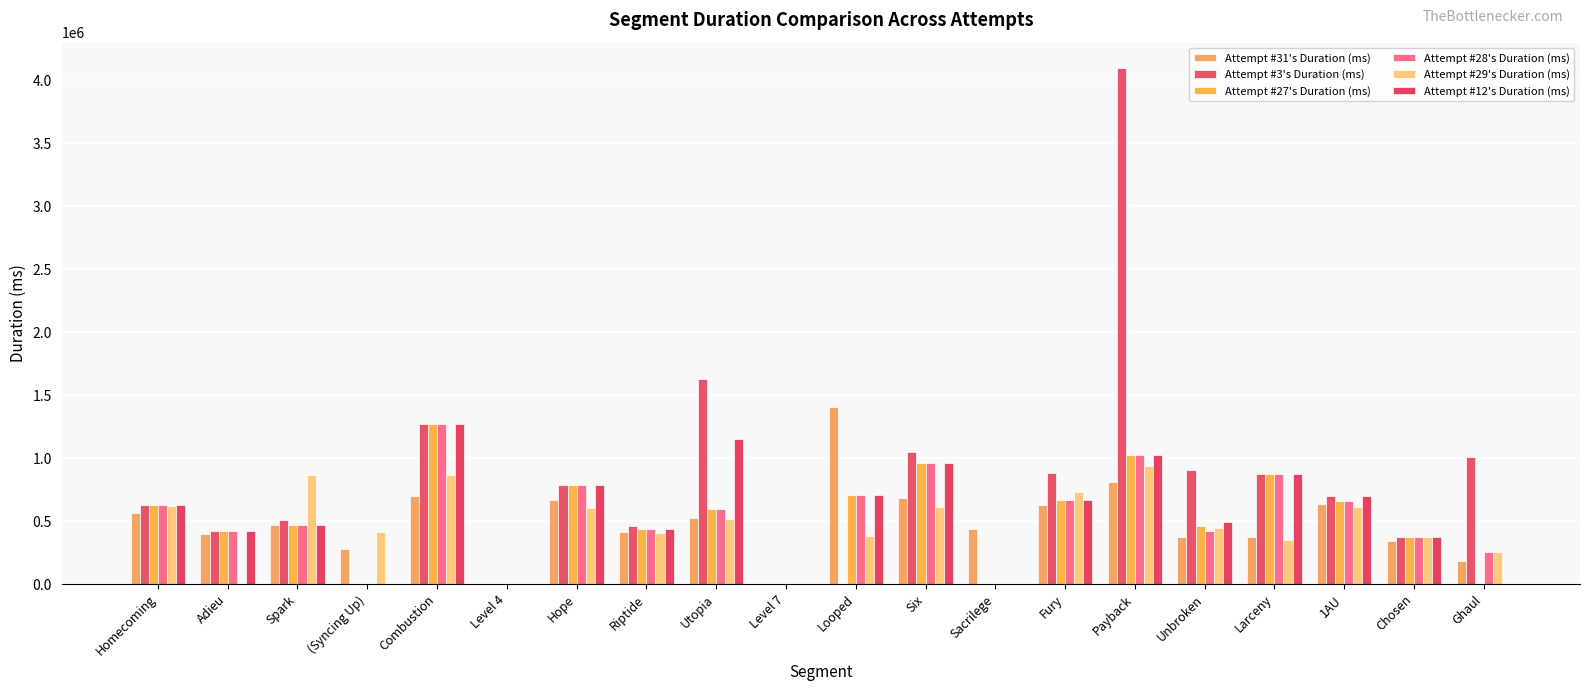

How many groups of bars are there?

20